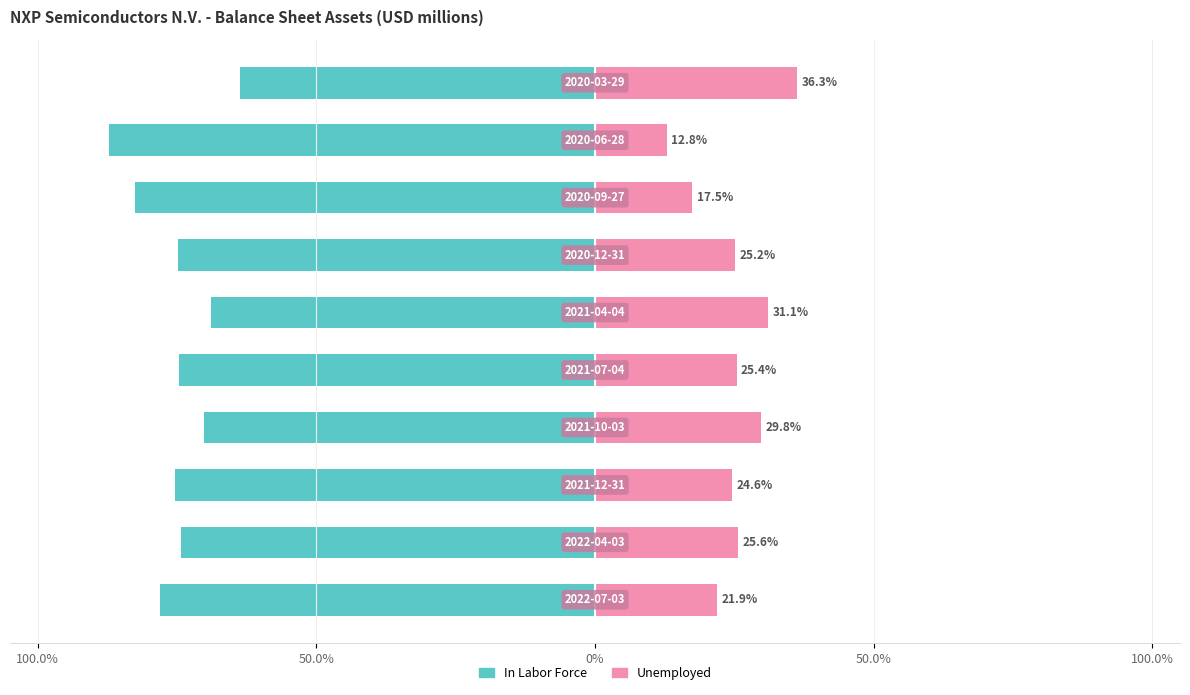

How many data points in In Labor Force are less than -74?

7